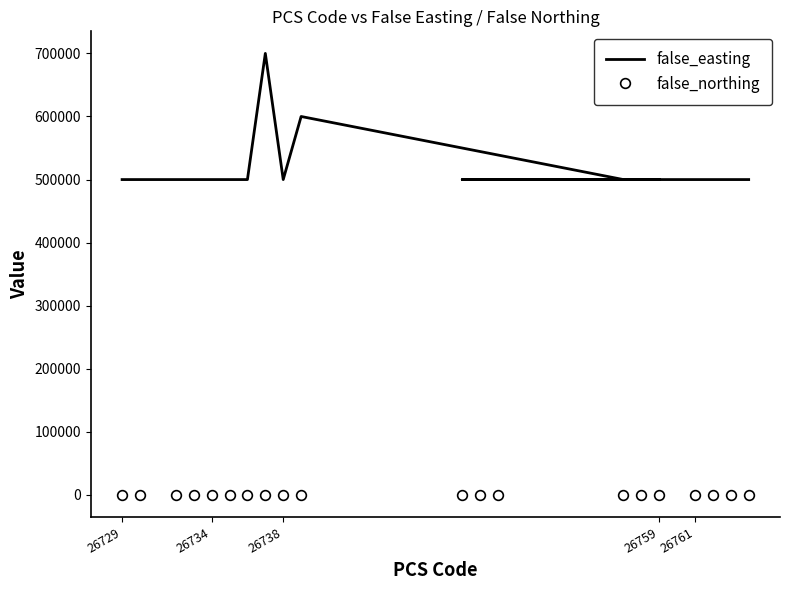

Rank the series by their average value, from highest to lowest.

false_easting, false_northing